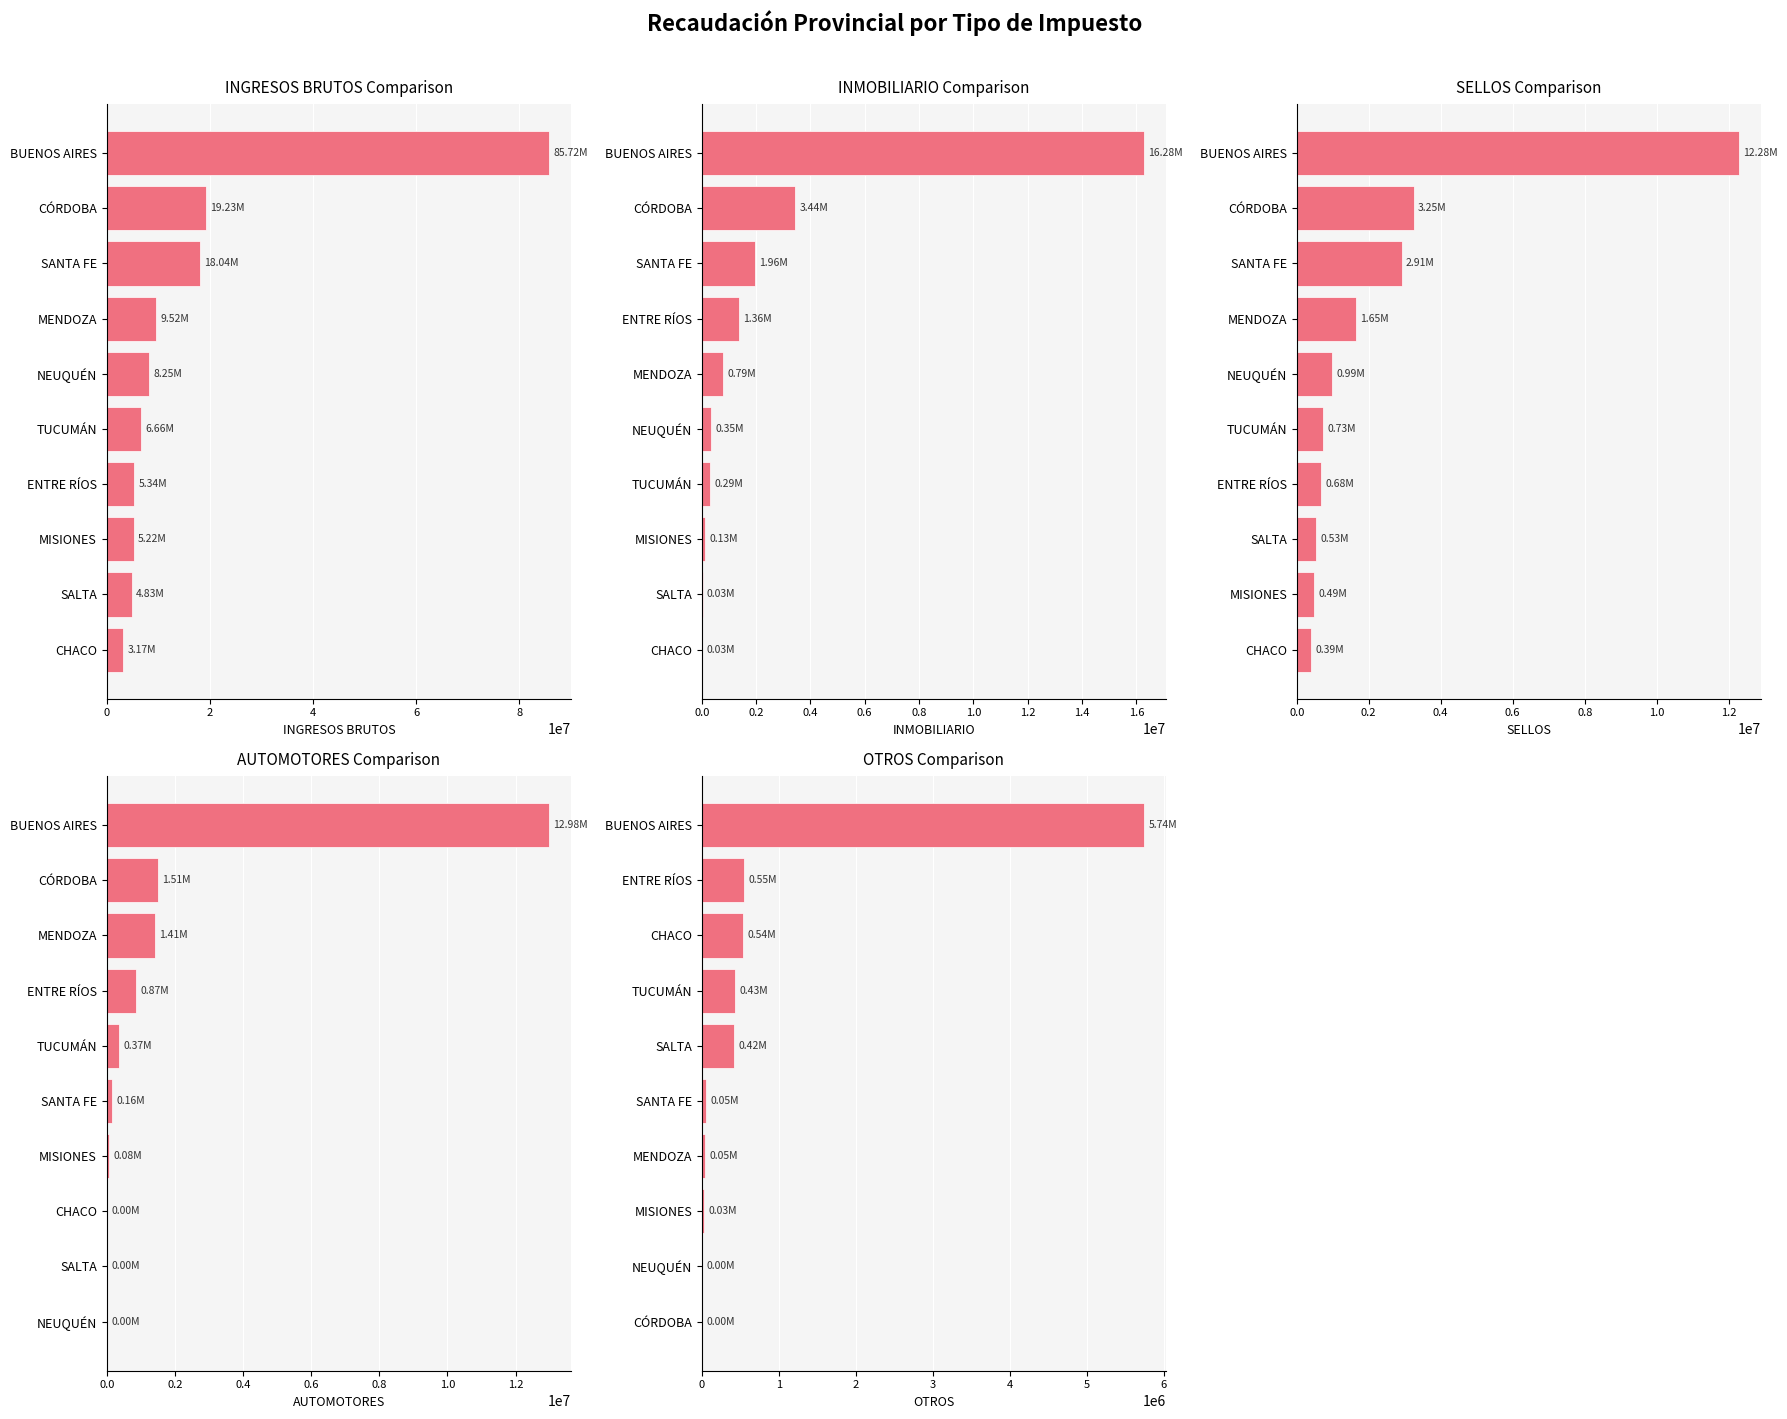

What is the spread (max minus min) of values at 0?

3168197.5